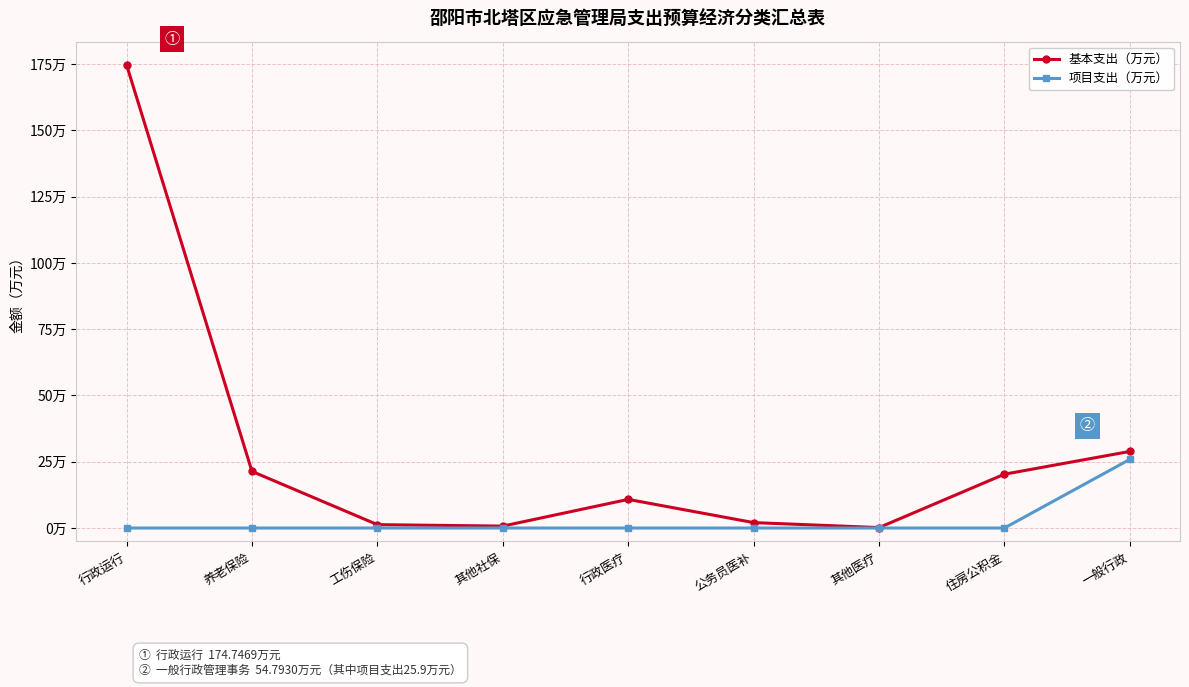

What are all the series names shown in the legend?

基本支出（万元）, 项目支出（万元）